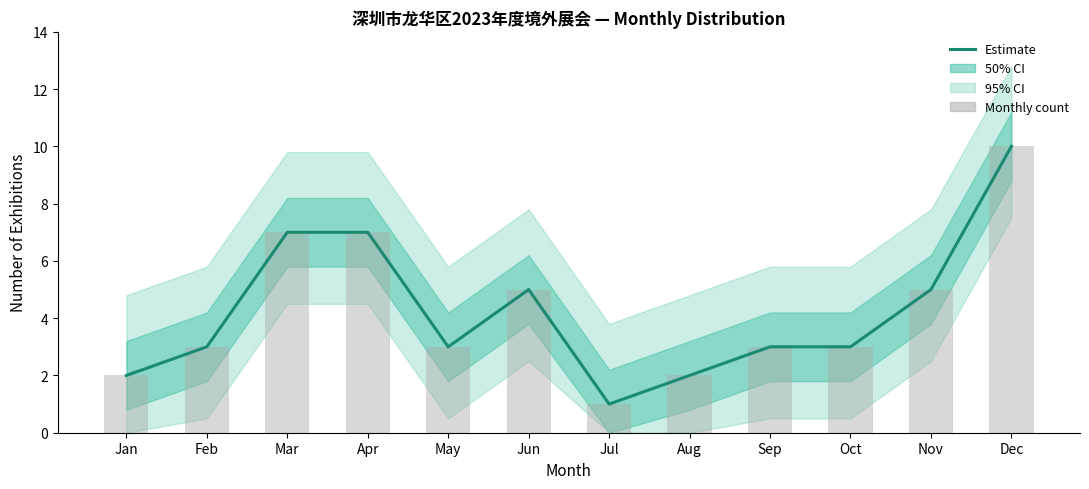

Reading left to right, extract all data points from this chart.

Jan=2	Feb=3	Mar=7	Apr=7	May=3	Jun=5	Jul=1	Aug=2	Sep=3	Oct=3	Nov=5	Dec=10